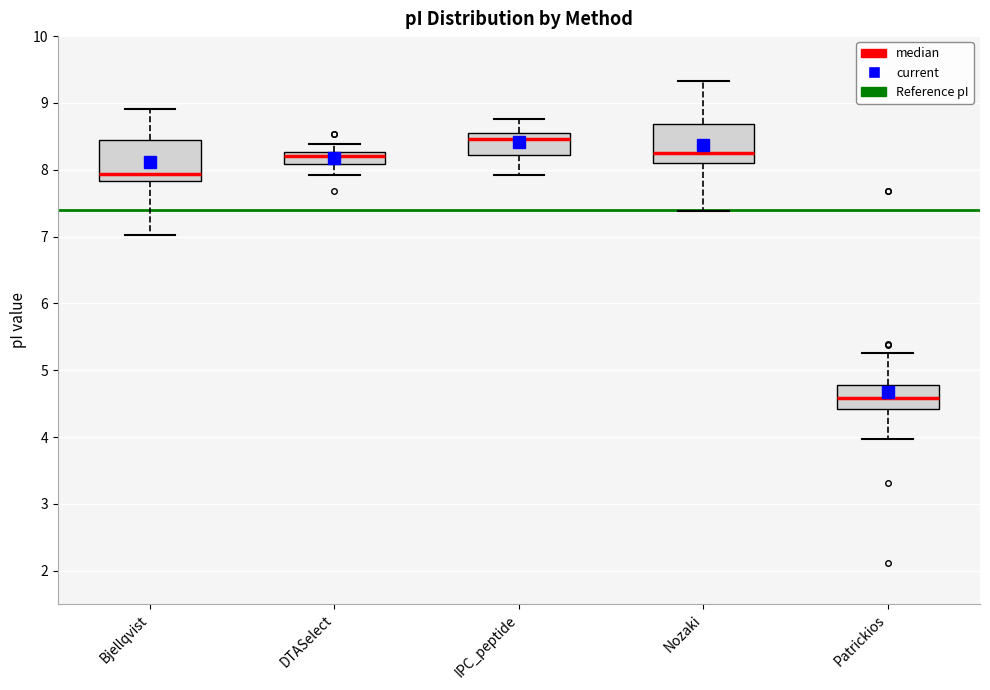

Reading left to right, read every box against the y-axis: the position of its median line, the range the box covers, and the ends of its whiskers. The values are not printed on the chart, so give them approximately, as read against the axis.

Bjellqvist: median 7.9, box 7.8 to 8.5, whiskers 7.0 to 8.9
DTASelect: median 8.2, box 8.1 to 8.3, whiskers 7.9 to 8.4
IPC_peptide: median 8.5, box 8.2 to 8.6, whiskers 7.9 to 8.8
Nozaki: median 8.3, box 8.1 to 8.7, whiskers 7.4 to 9.3
Patrickios: median 4.6, box 4.4 to 4.8, whiskers 4.0 to 5.3